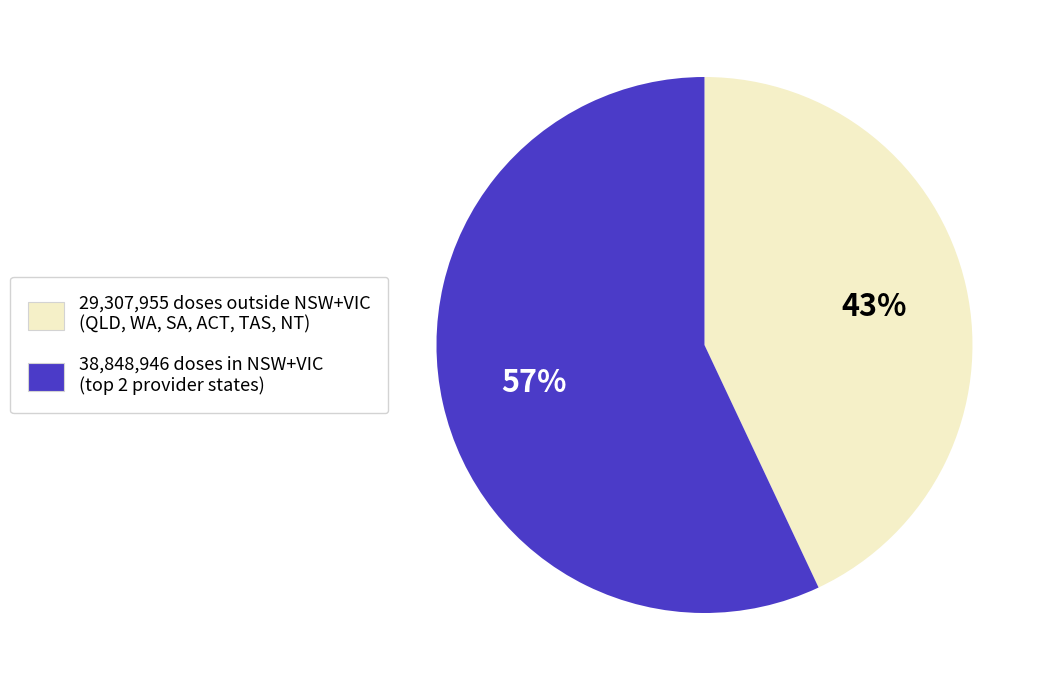

To the nearest percent, what is the difference between the largest and smallest slice percentages?

14%